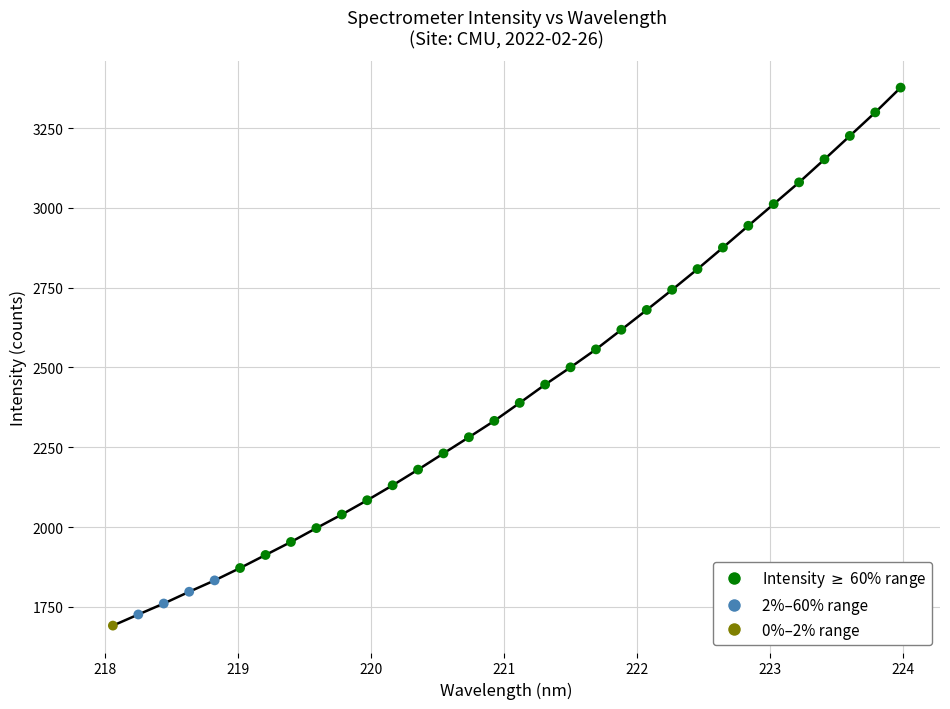

What is the smallest value displayed?

1691.1